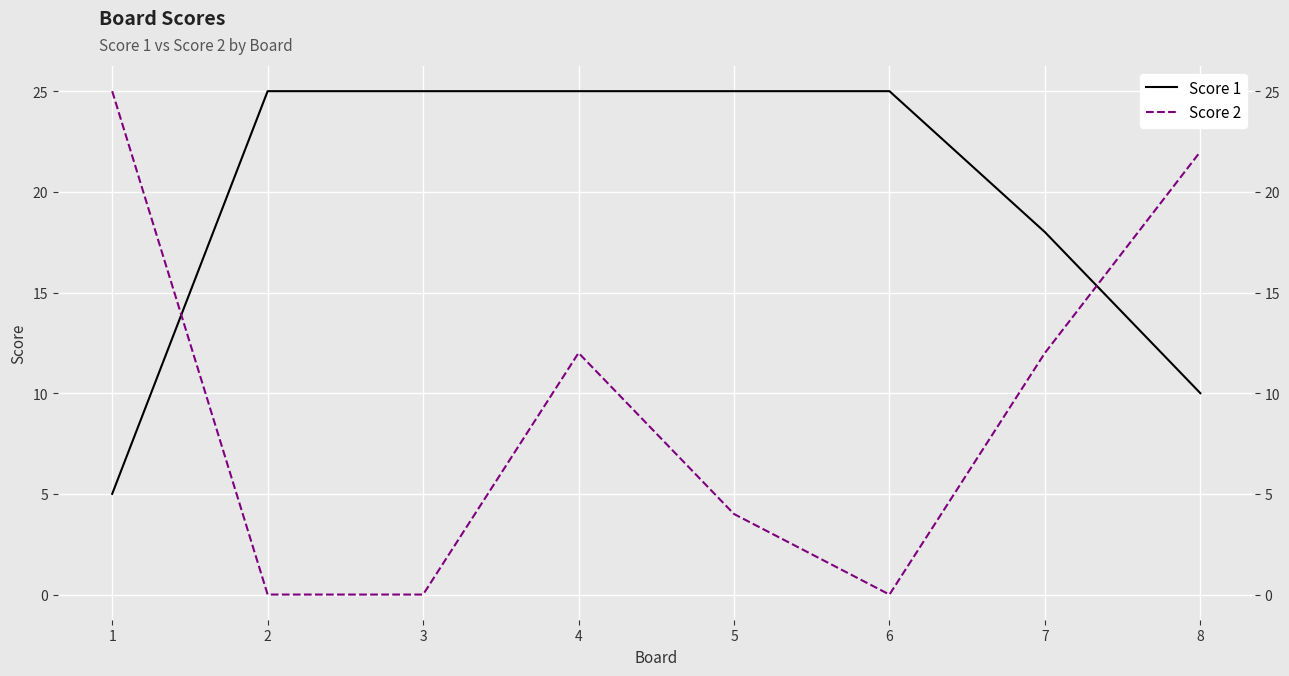

List the series in order of their peak value, lowest first.

Score 1, Score 2